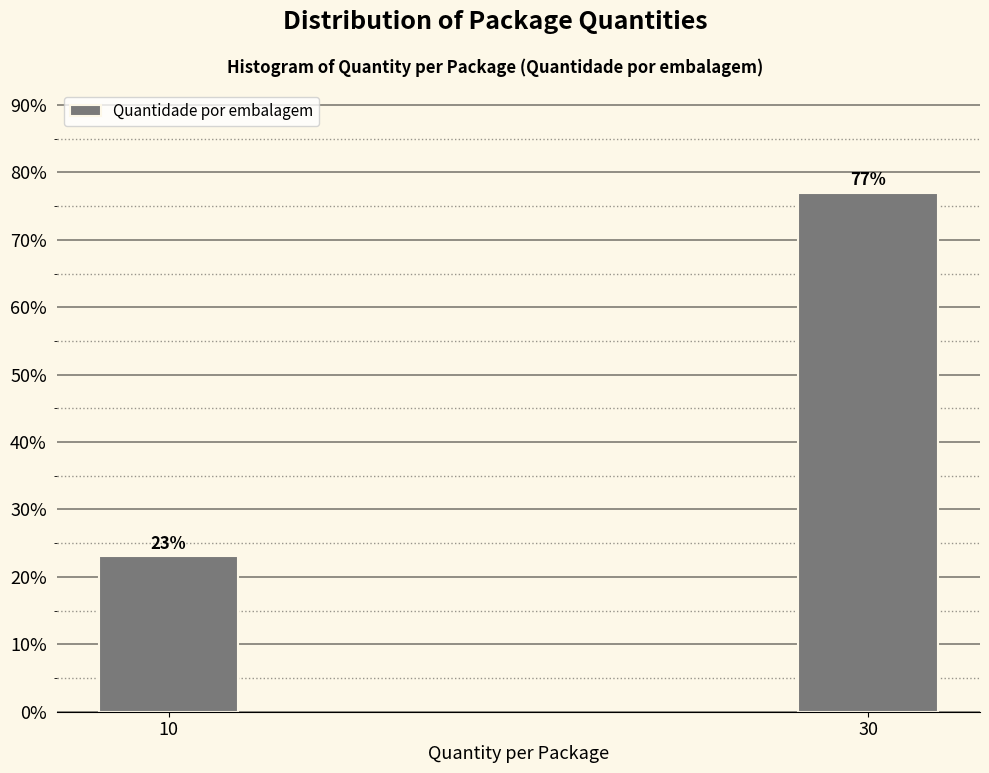

Reading left to right, transcribe all the data shown in this chart.

10=23.0	30=77.0